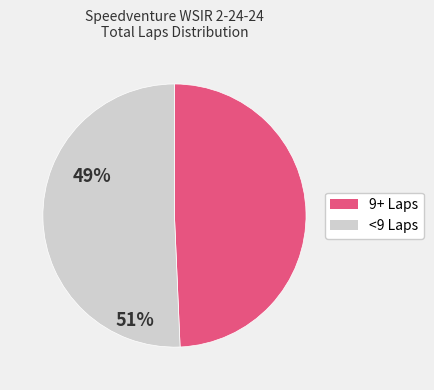

Does any single category account for the majority?

Yes